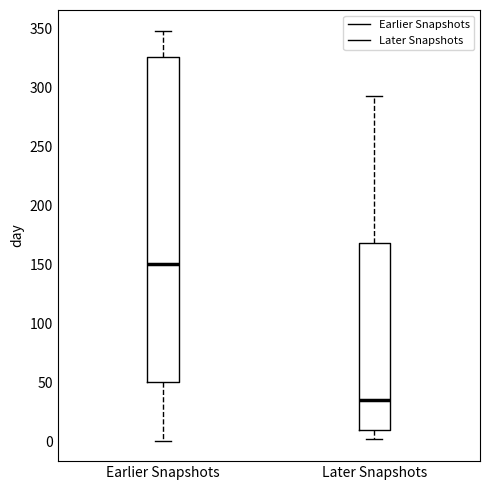

Which box has the highest median line?

Earlier Snapshots